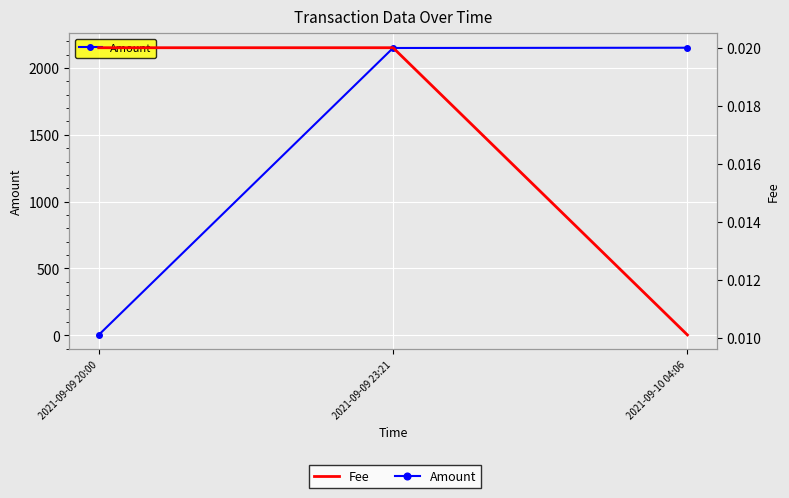

Which series has the largest total across all categories?

Amount